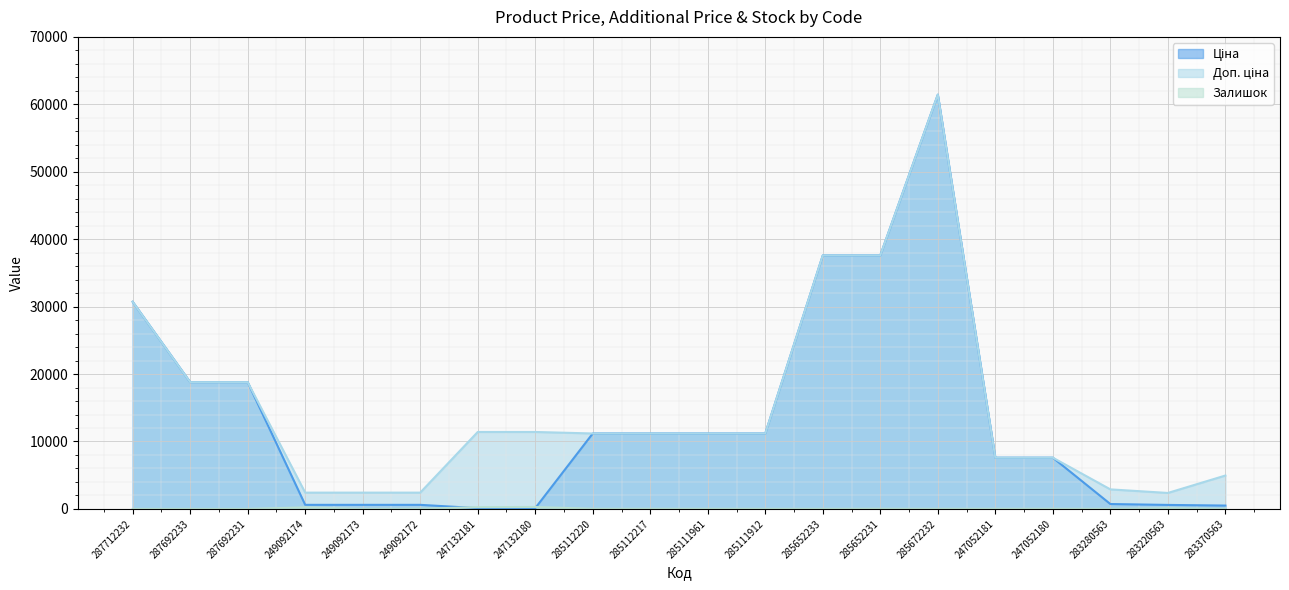

True or false: Залишок and Доп. ціна cross at least once.

False